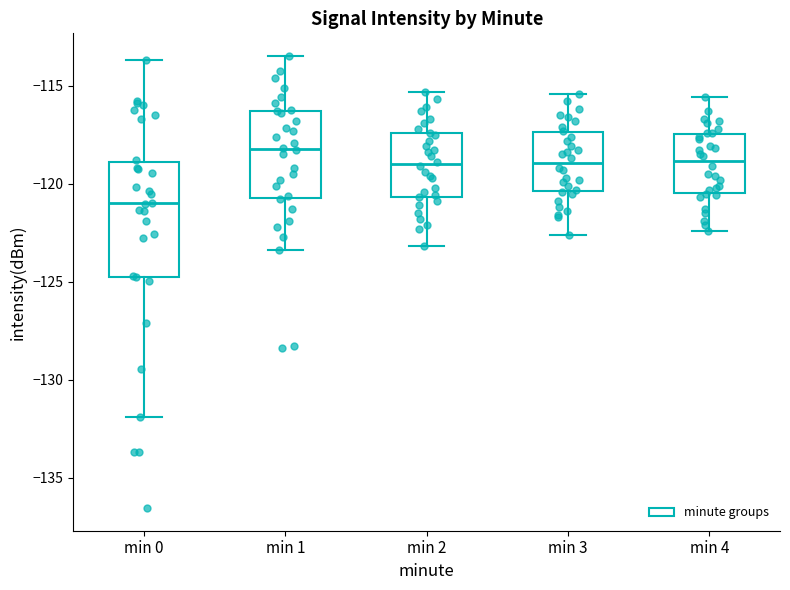

Which box is the tallest, from its lower edge to its upper edge?

min 0